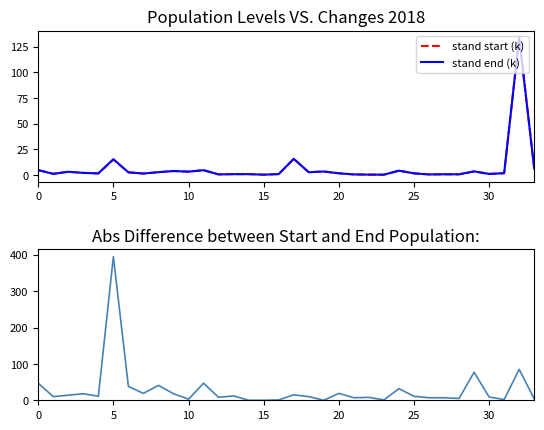

What is the highest value of the stand end (k) series?

133.9